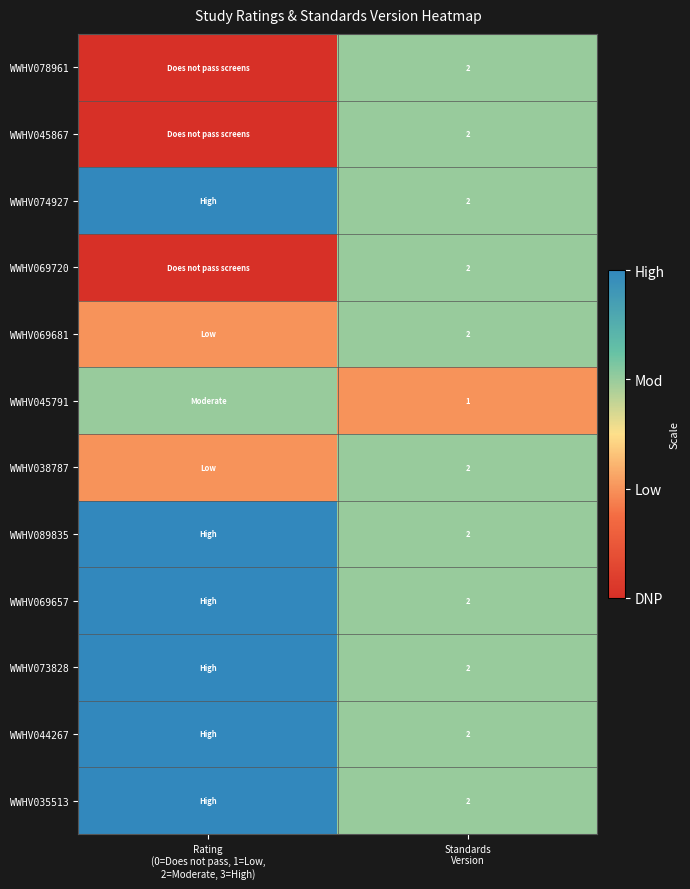

The WWHV073828 series shows 2 at Standards Version. True or false?

True